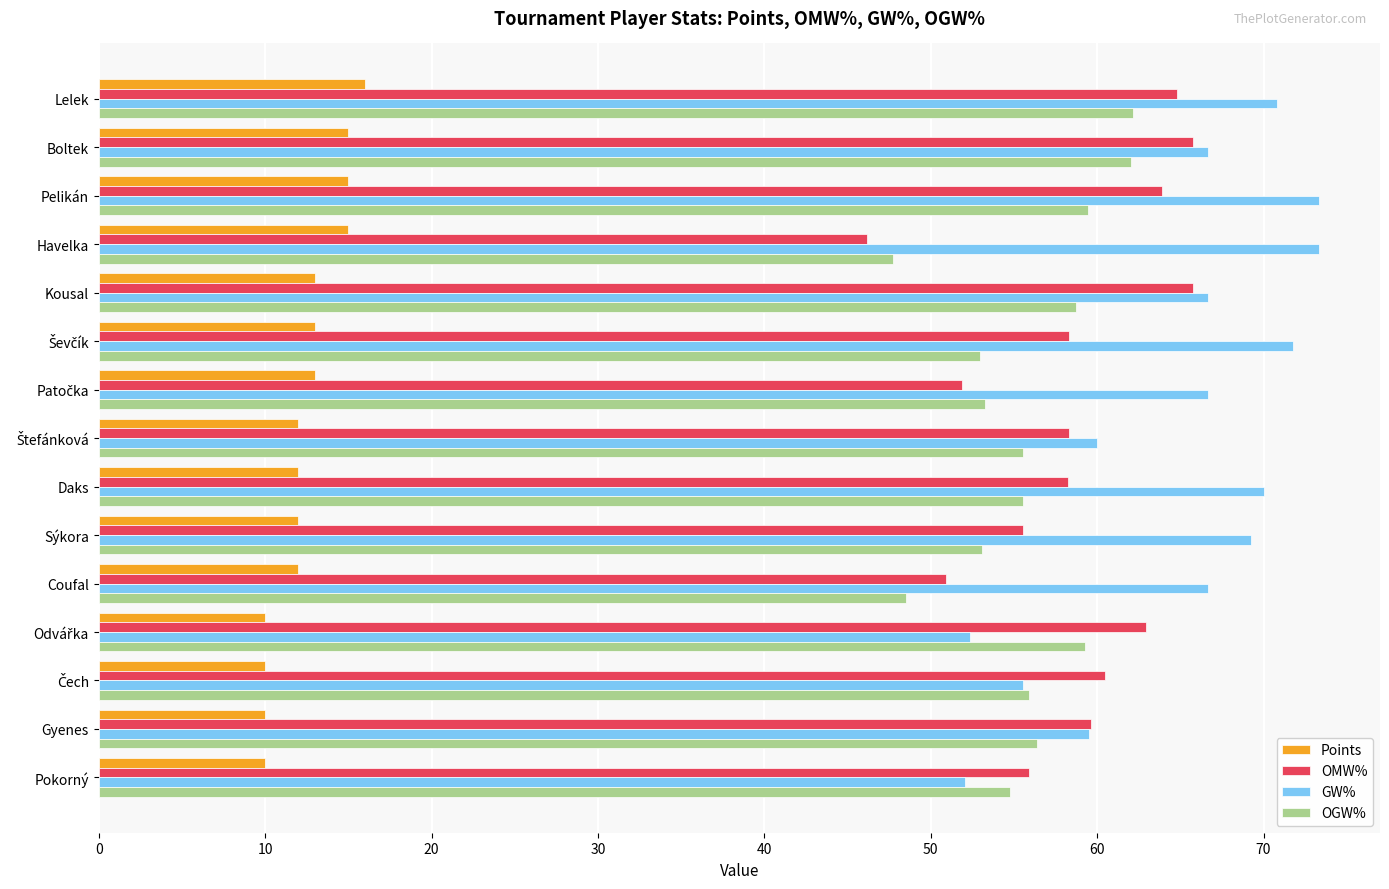

What is the difference between the highest and lowest values at Pokorný?

45.9